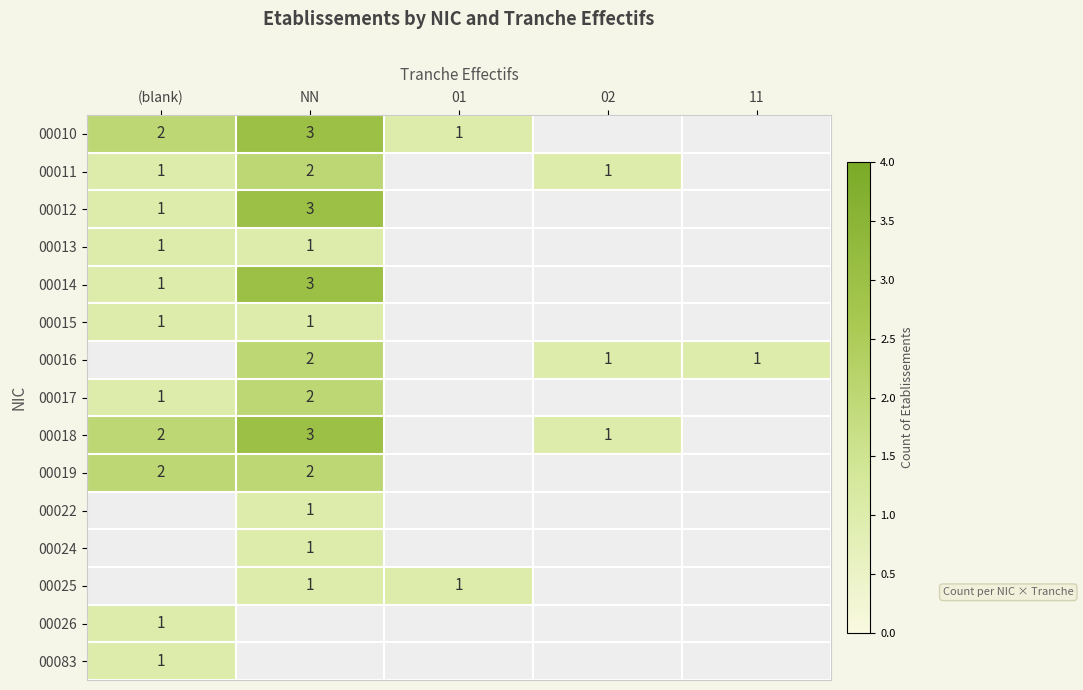

True or false: 00010 has a value of 1 at NN.

False